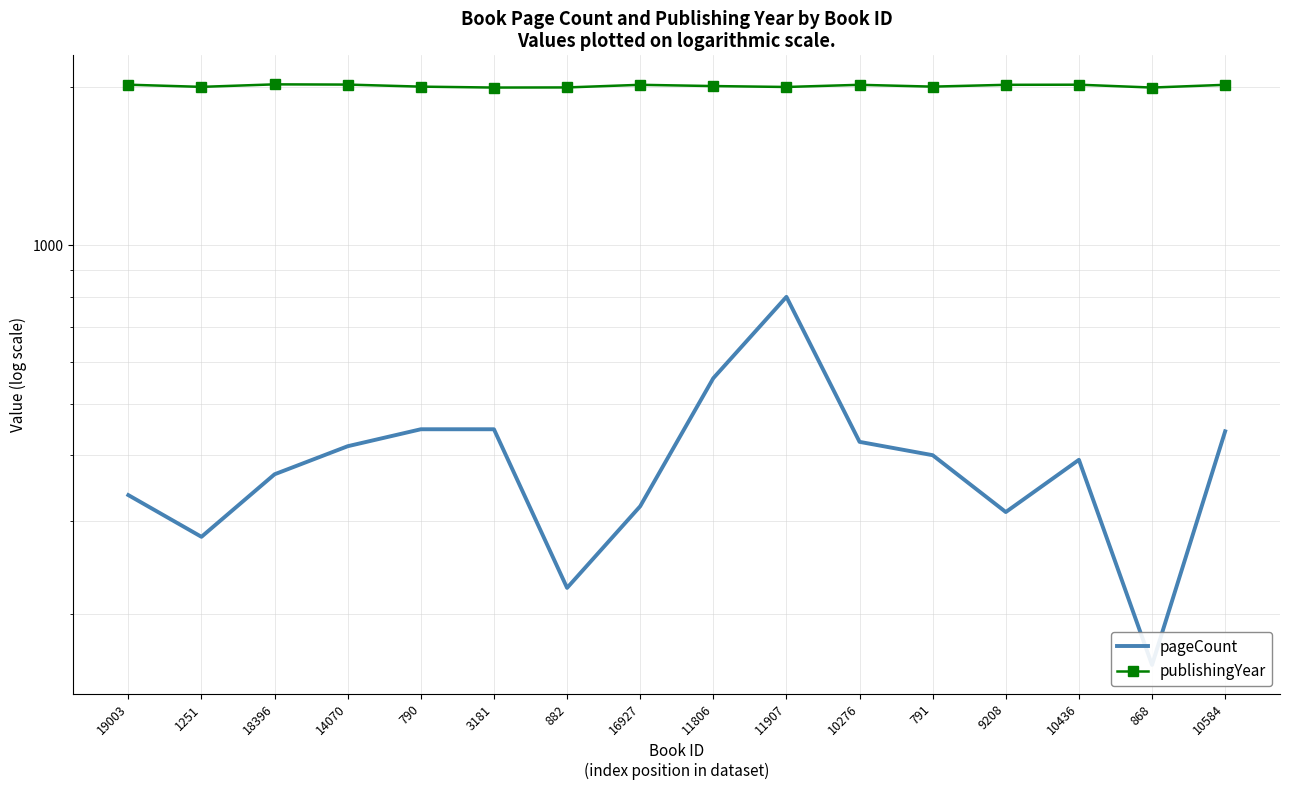

True or false: publishingYear and pageCount cross at least once.

False